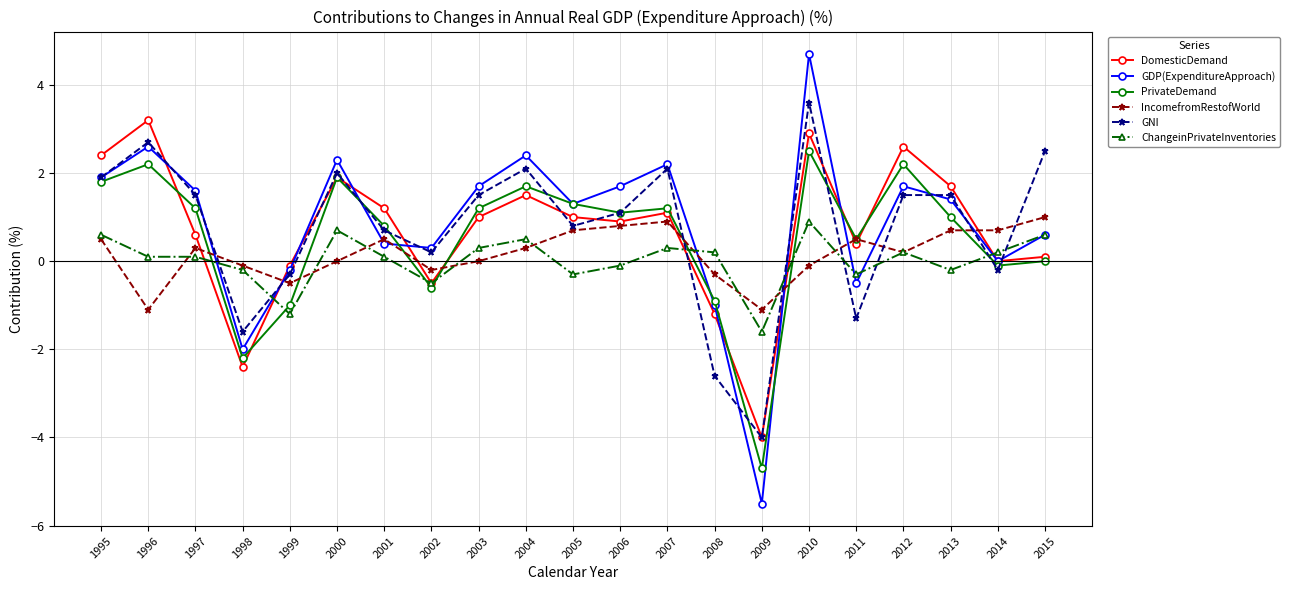

What is the minimum value shown in the chart?

-5.5